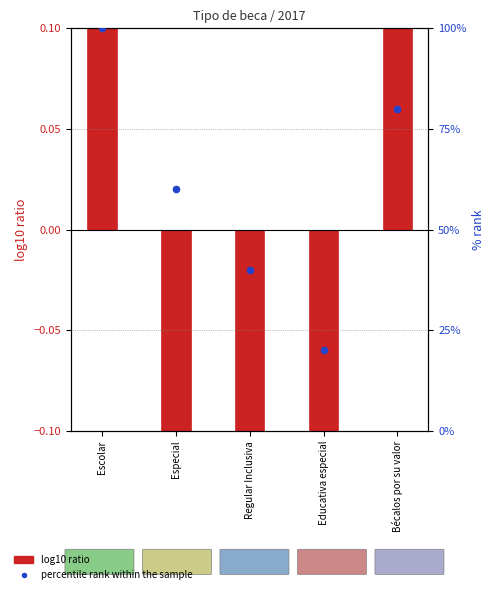

What are all the series names shown in the legend?

log10 ratio, percentile rank within the sample